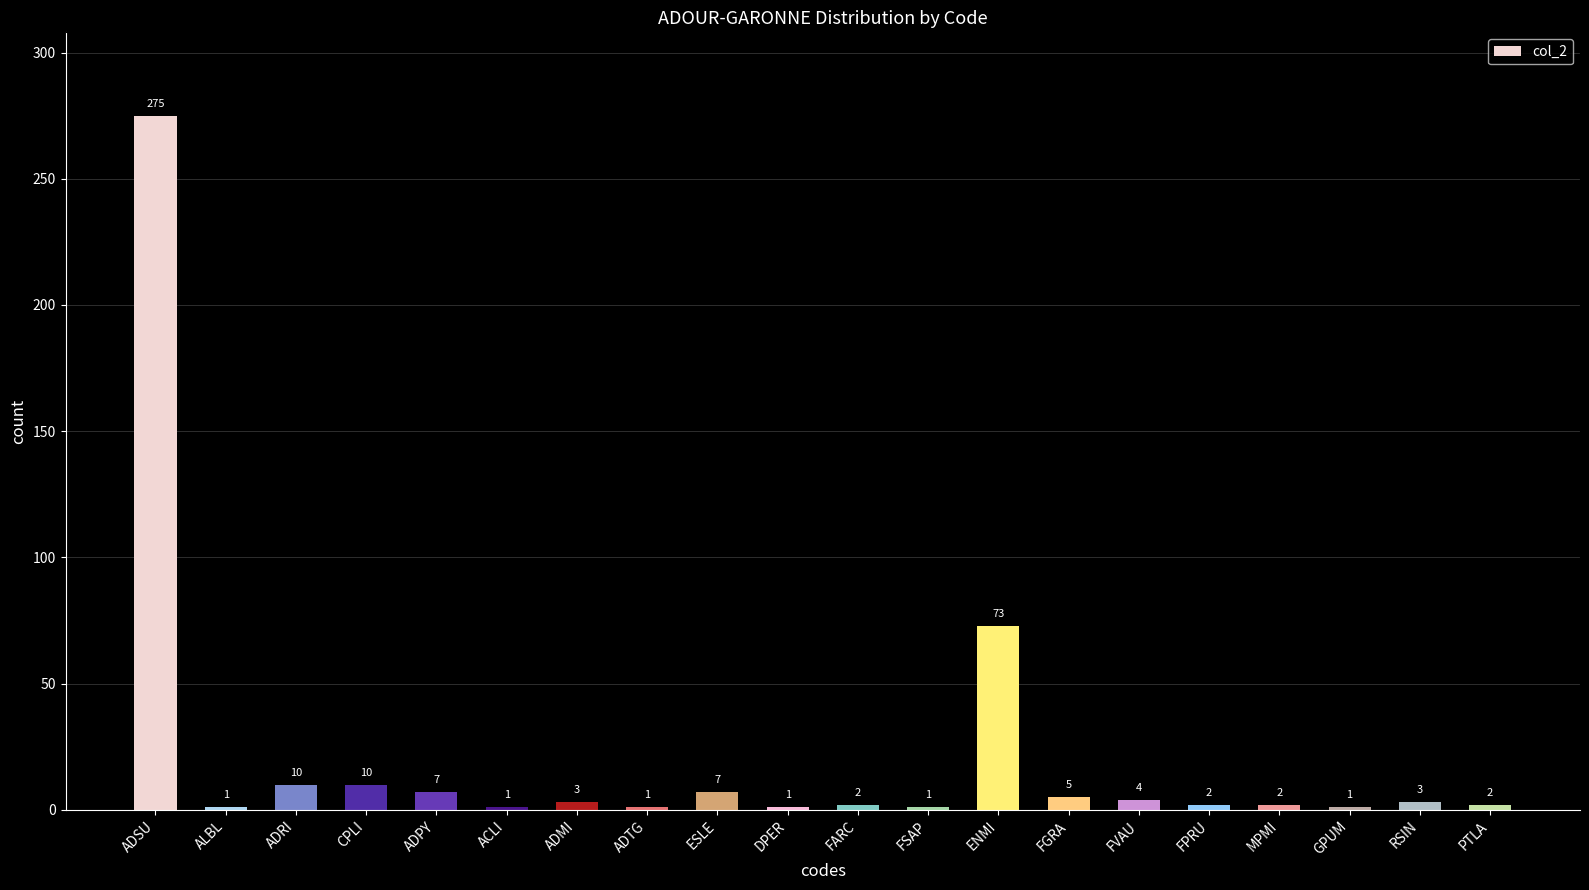

What is the sum of the values at ACLI and MPMI?

3